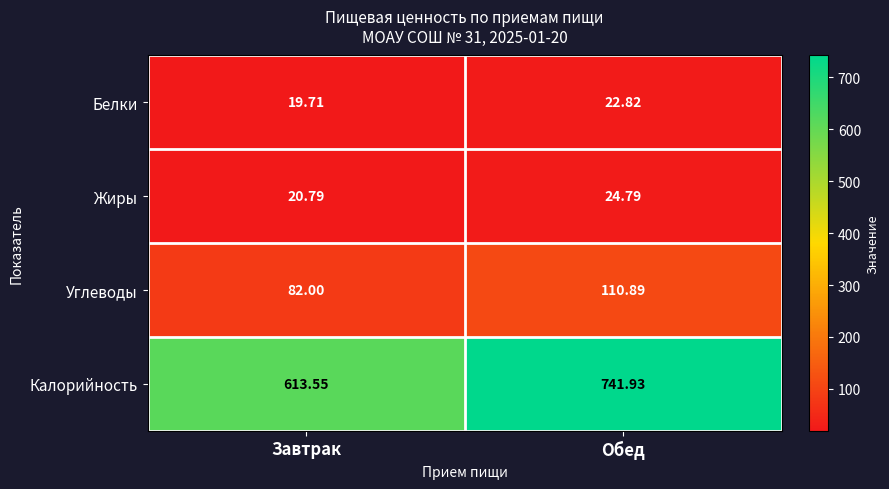

Rank the series at Завтрак from lowest to highest value.

Белки, Жиры, Углеводы, Калорийность